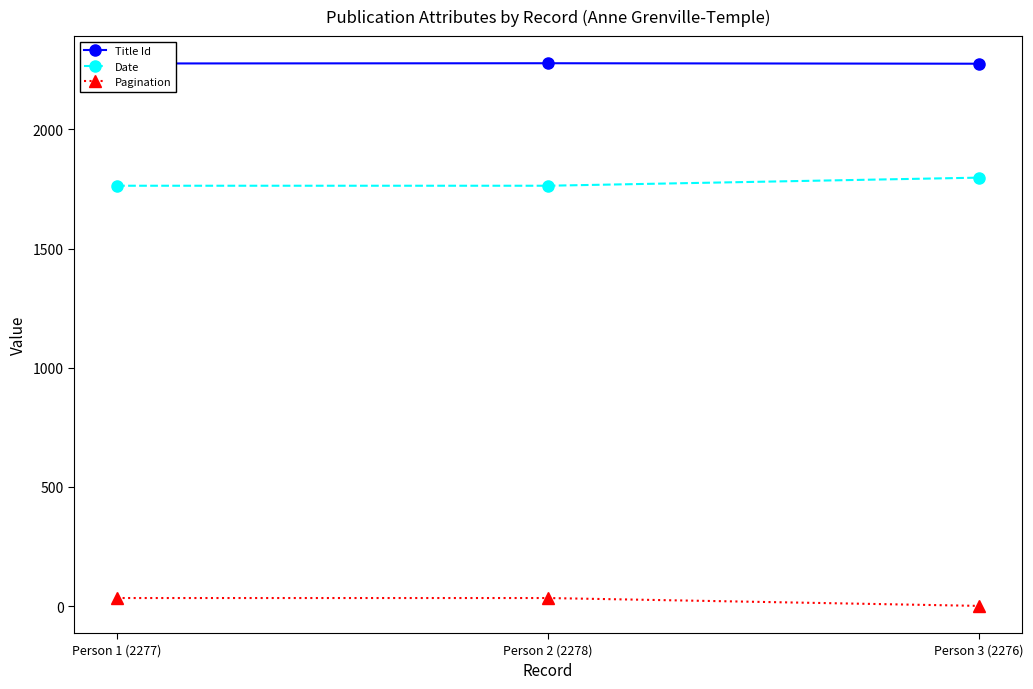

Does the chart have visible grid lines?

No